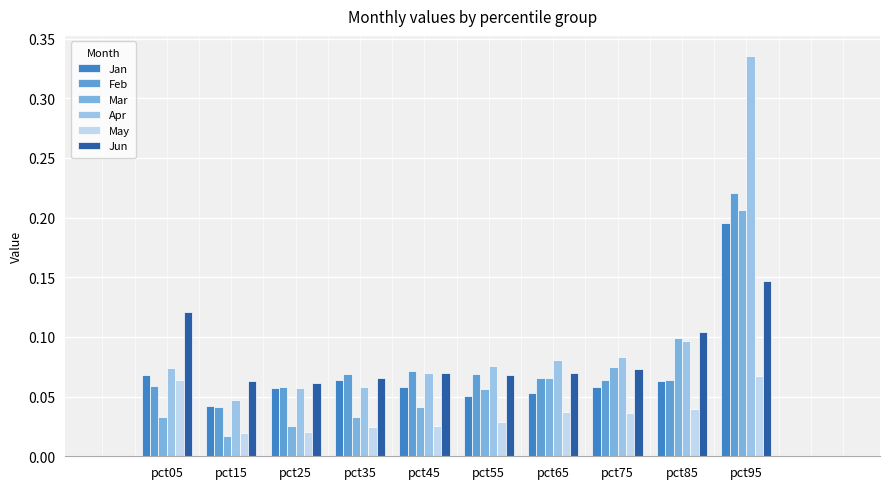

Between pct25 and pct75, which is larger?

pct75